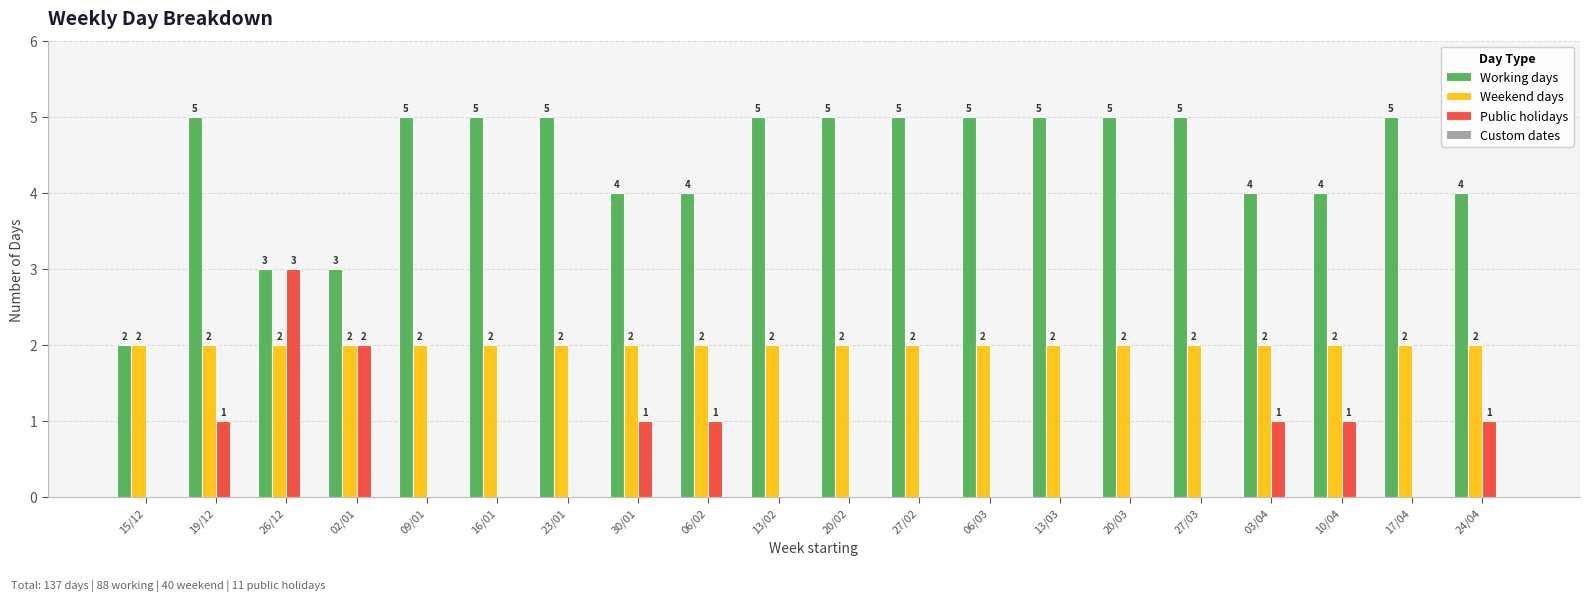

The value of Working days at 03/04 is 4. True or false?

True